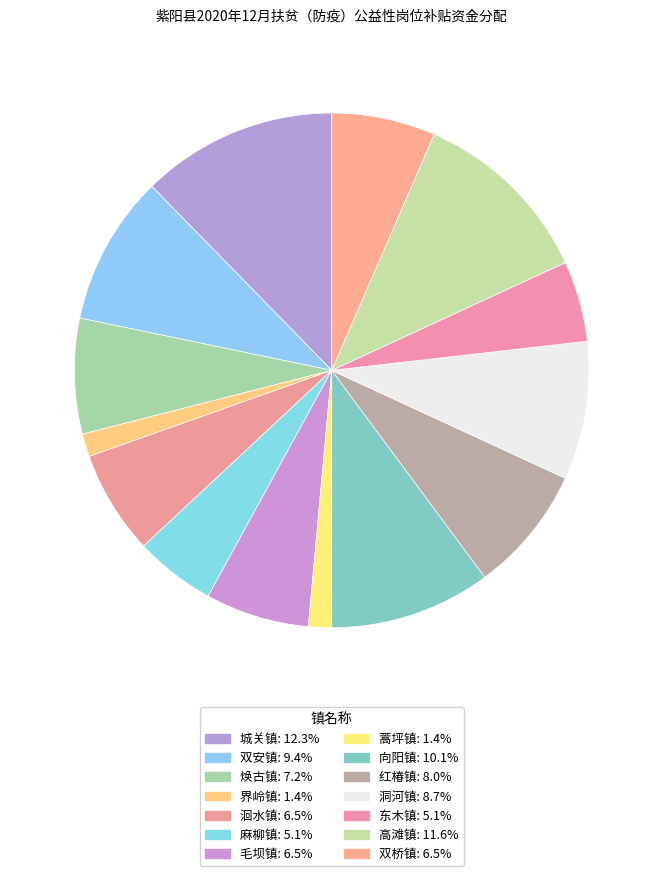

How many segments does this pie chart have?

14